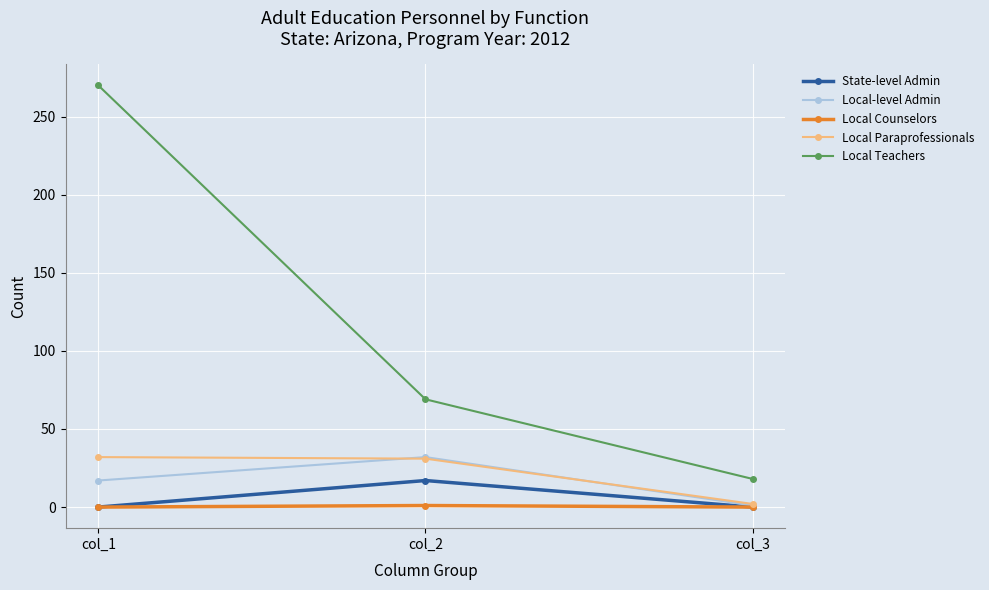

What is the maximum value shown in the chart?

270